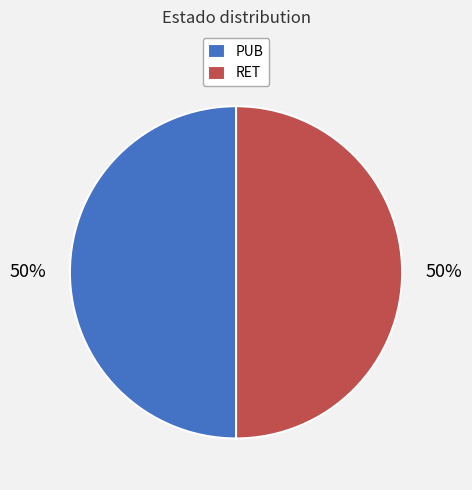

To the nearest percent, what percentage of the pie is PUB?

50%